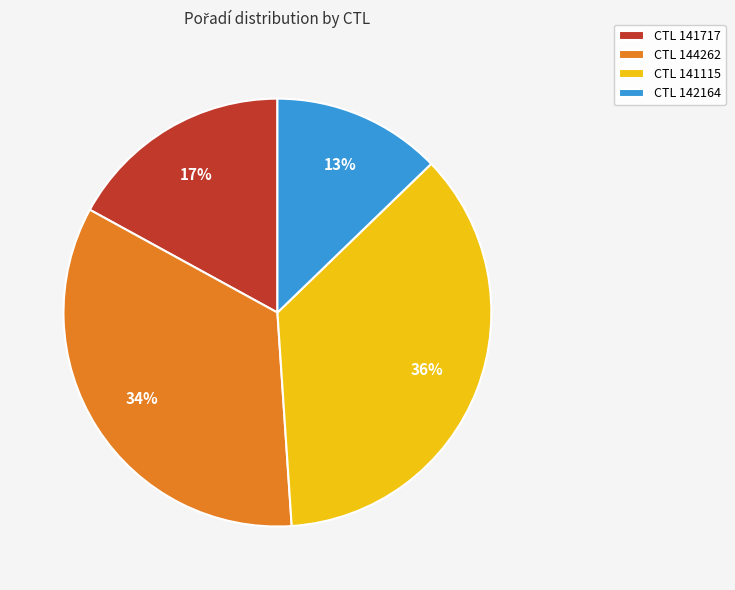

To the nearest percent, what is the average slice percentage?

25%